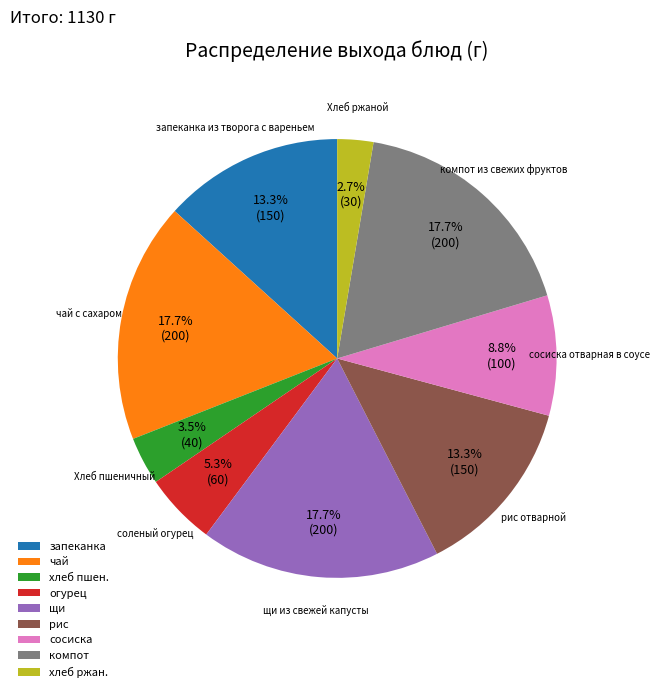

How many segments does this pie chart have?

9